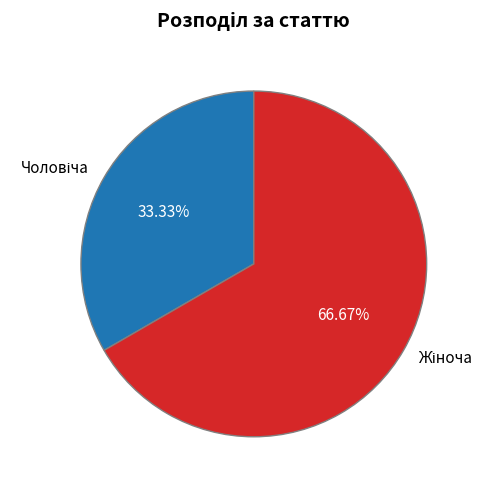

Is there any slice that represents more than half of the pie?

Yes